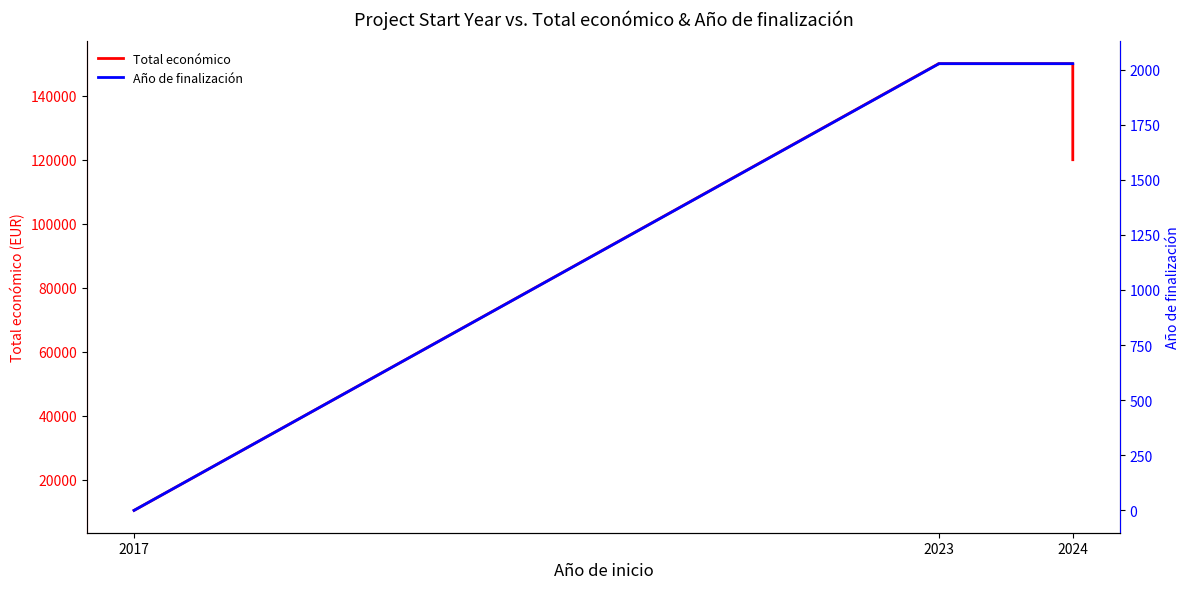

What is the value of the Año de finalización point at the 6th from the left?

2027